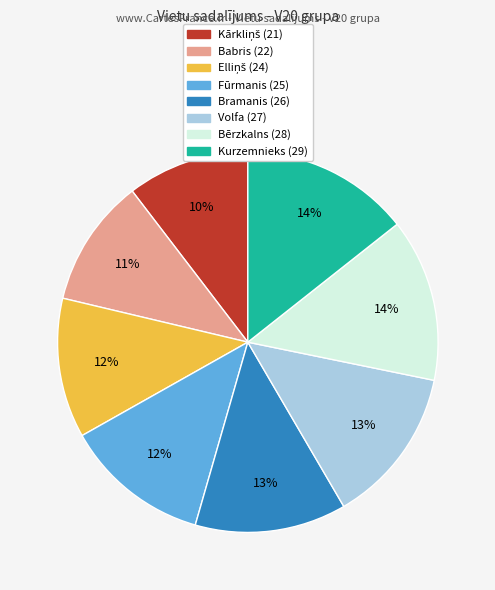

To the nearest percent, what portion does Bramanis (26) represent?

13%